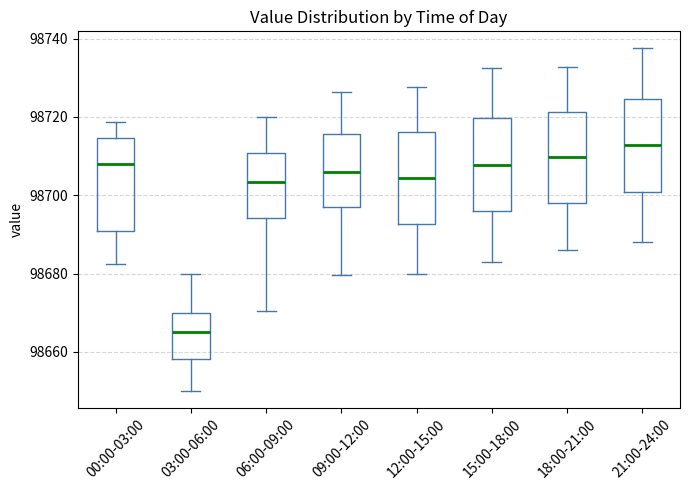

Reading left to right, transcribe this box plot: for each box, give where its median line is, the range the box spans, and where its two whiskers end, as read against the y-axis. The values are not printed on the chart, so give them approximately, as read against the axis.

00:00-03:00: median 98708, box 98690 to 98714, whiskers 98682 to 98718
03:00-06:00: median 98666, box 98658 to 98670, whiskers 98650 to 98680
06:00-09:00: median 98704, box 98694 to 98710, whiskers 98670 to 98720
09:00-12:00: median 98706, box 98696 to 98716, whiskers 98680 to 98726
12:00-15:00: median 98704, box 98692 to 98716, whiskers 98680 to 98728
15:00-18:00: median 98708, box 98696 to 98720, whiskers 98684 to 98732
18:00-21:00: median 98710, box 98698 to 98722, whiskers 98686 to 98732
21:00-24:00: median 98712, box 98700 to 98724, whiskers 98688 to 98738